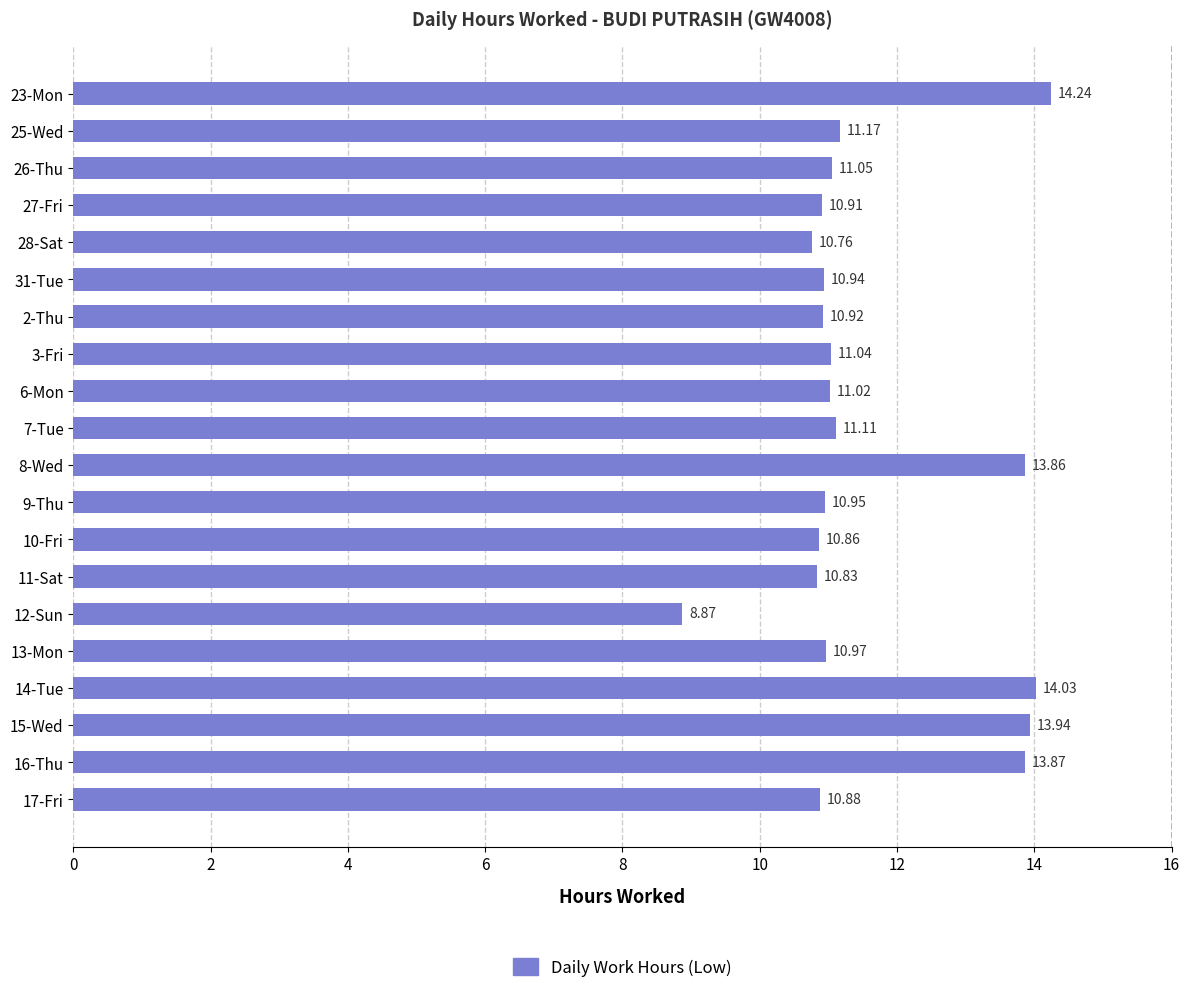

List the labels in order of value, smallest first.

12-Sun, 28-Sat, 11-Sat, 10-Fri, 17-Fri, 27-Fri, 2-Thu, 31-Tue, 9-Thu, 13-Mon, 6-Mon, 3-Fri, 26-Thu, 7-Tue, 25-Wed, 8-Wed, 16-Thu, 15-Wed, 14-Tue, 23-Mon